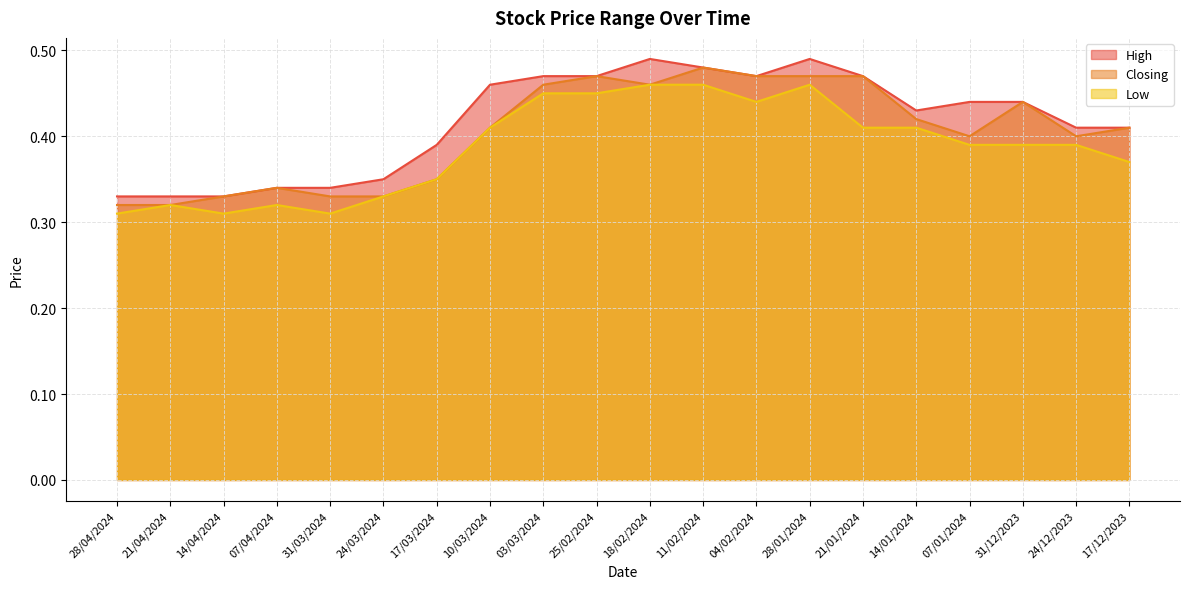

What is the label of the 19th point from the right?

21/04/2024